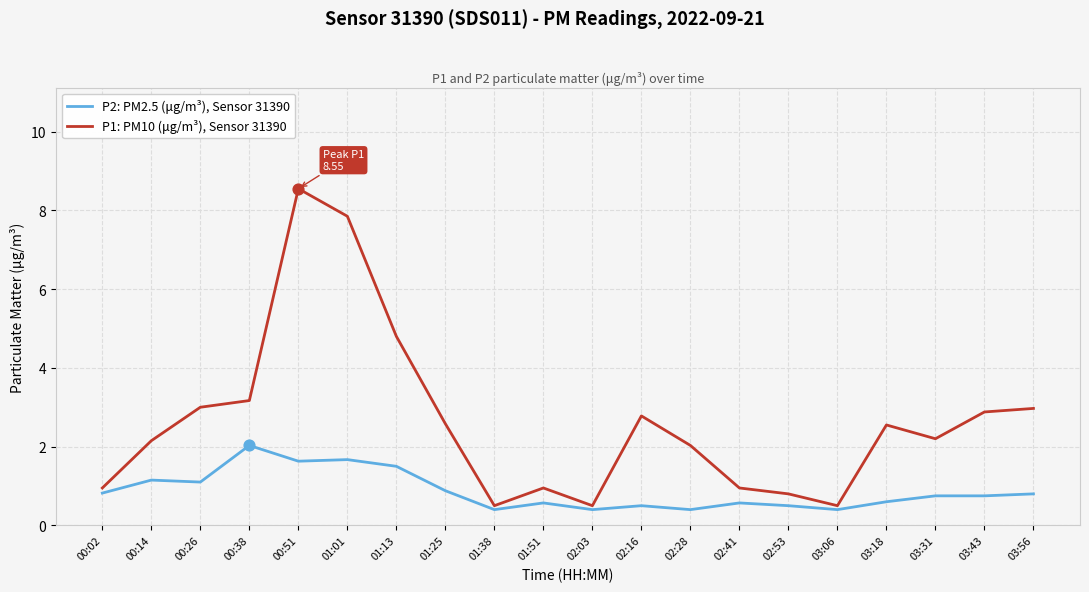

At how many categories does at least one series exceed 8?

1